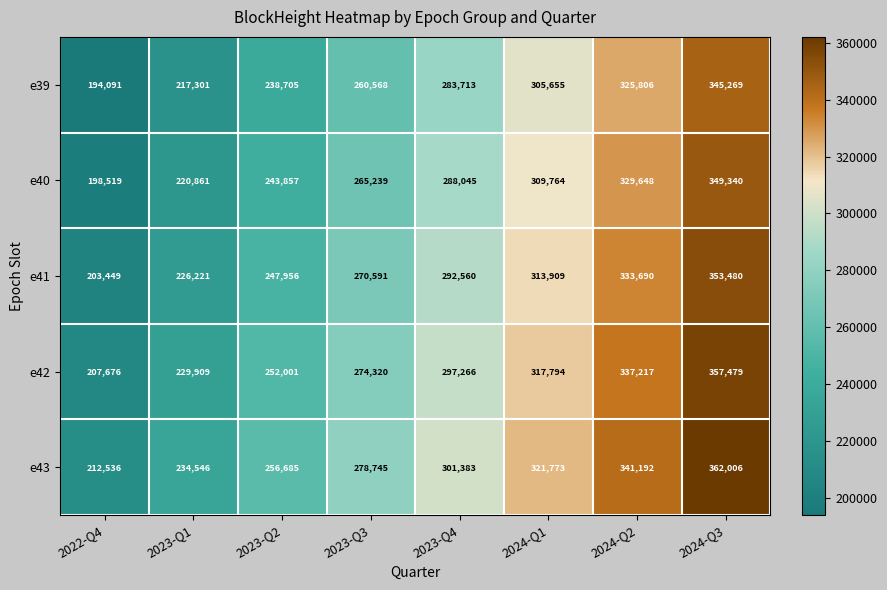

What is the sum of the e43 values at 2023-Q2 and 2022-Q4?

469221